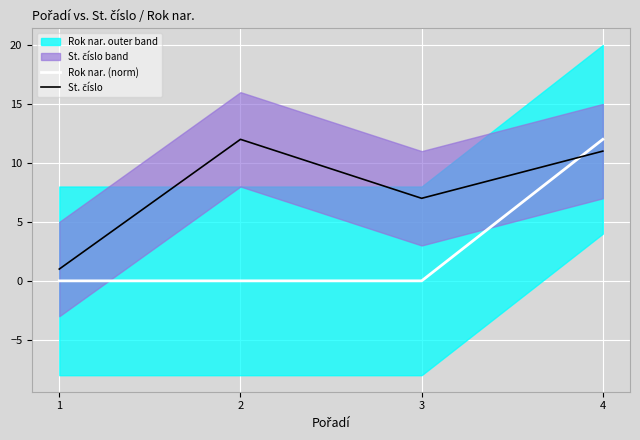

How many times do St. číslo and Rok nar. (norm) cross each other?

1